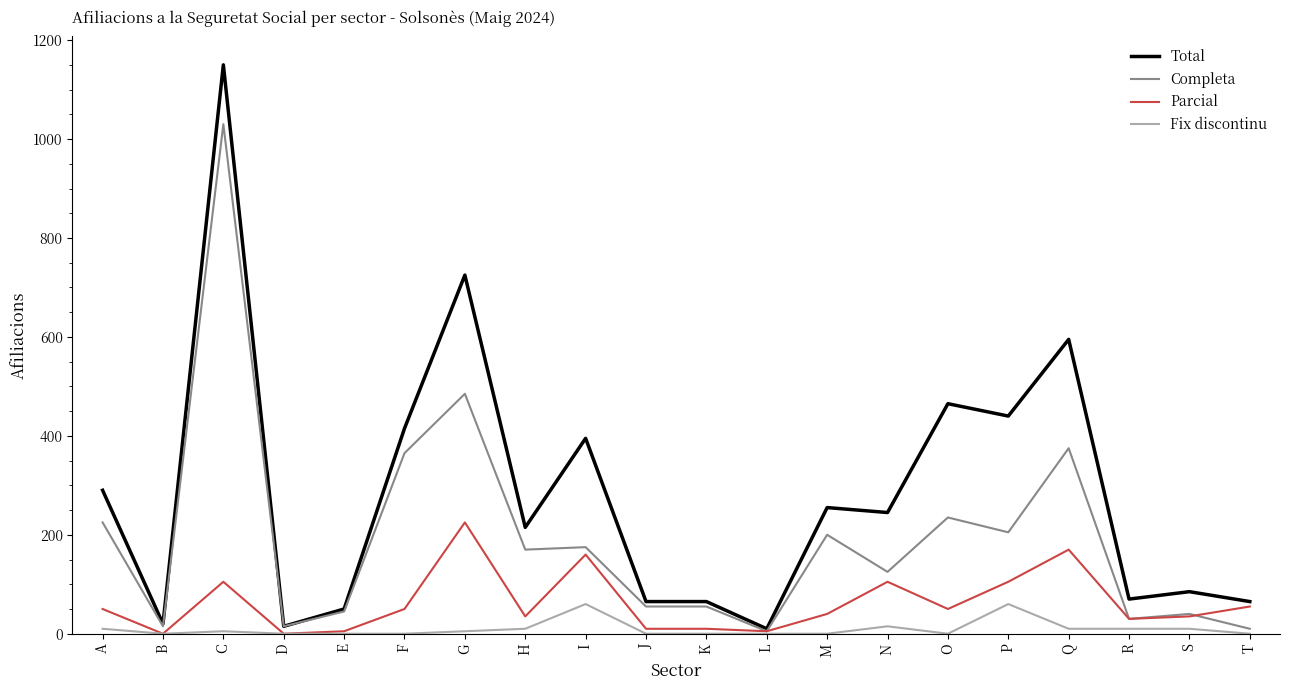

What is the difference between the maximum and second lowest values in the Fix discontinu series?

60